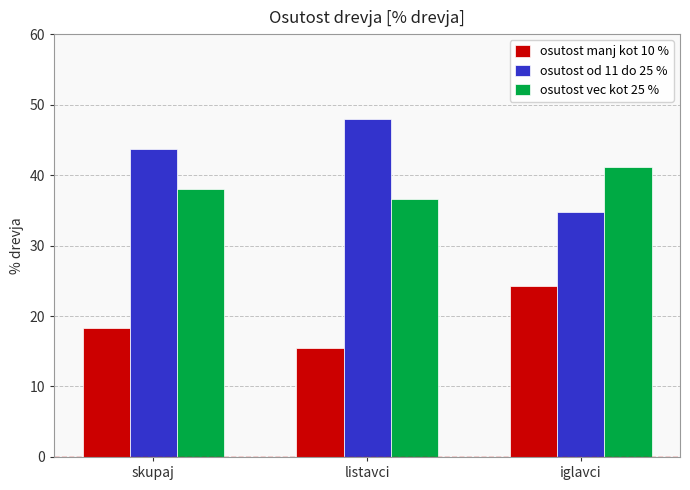

What is the difference between the highest and lowest values at listavci?

32.6